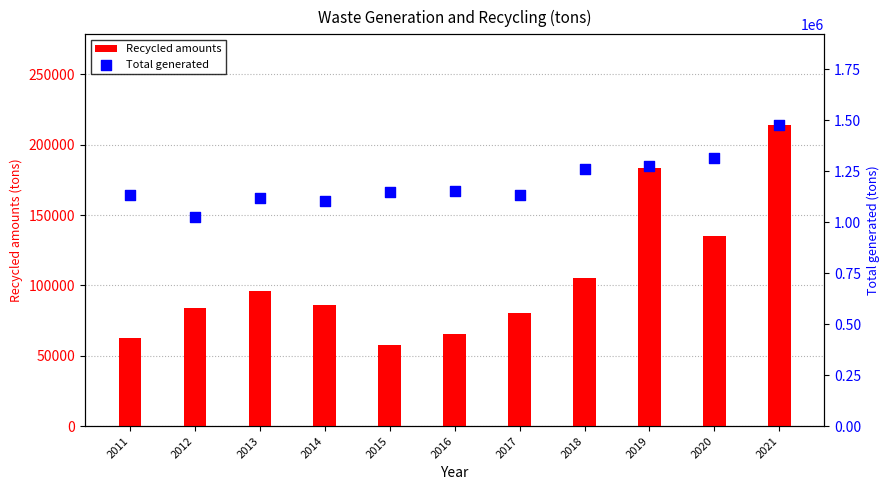

Which series reaches the minimum Y coordinate?

Recycled amounts